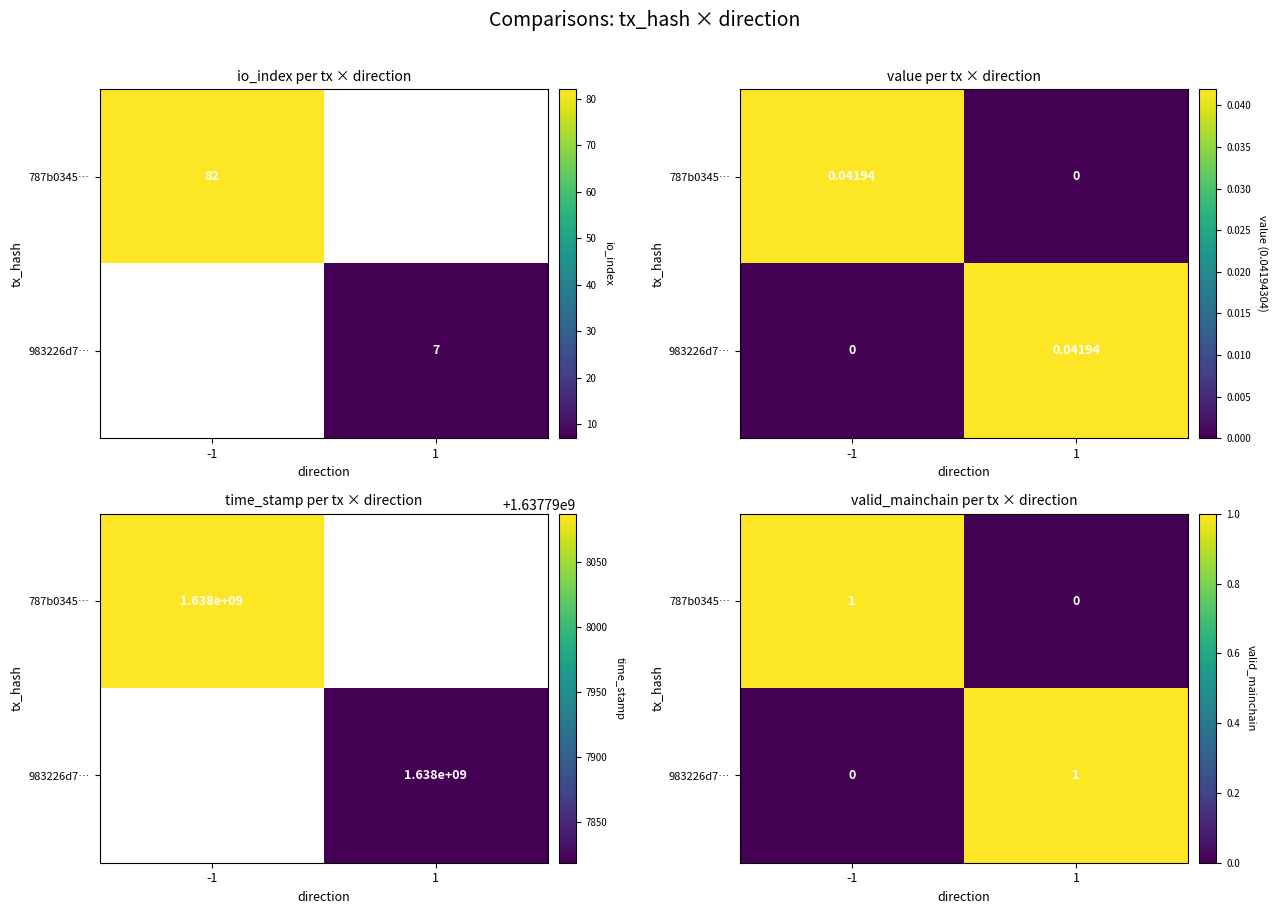

At which category does the chart reach its peak across all series?

-1